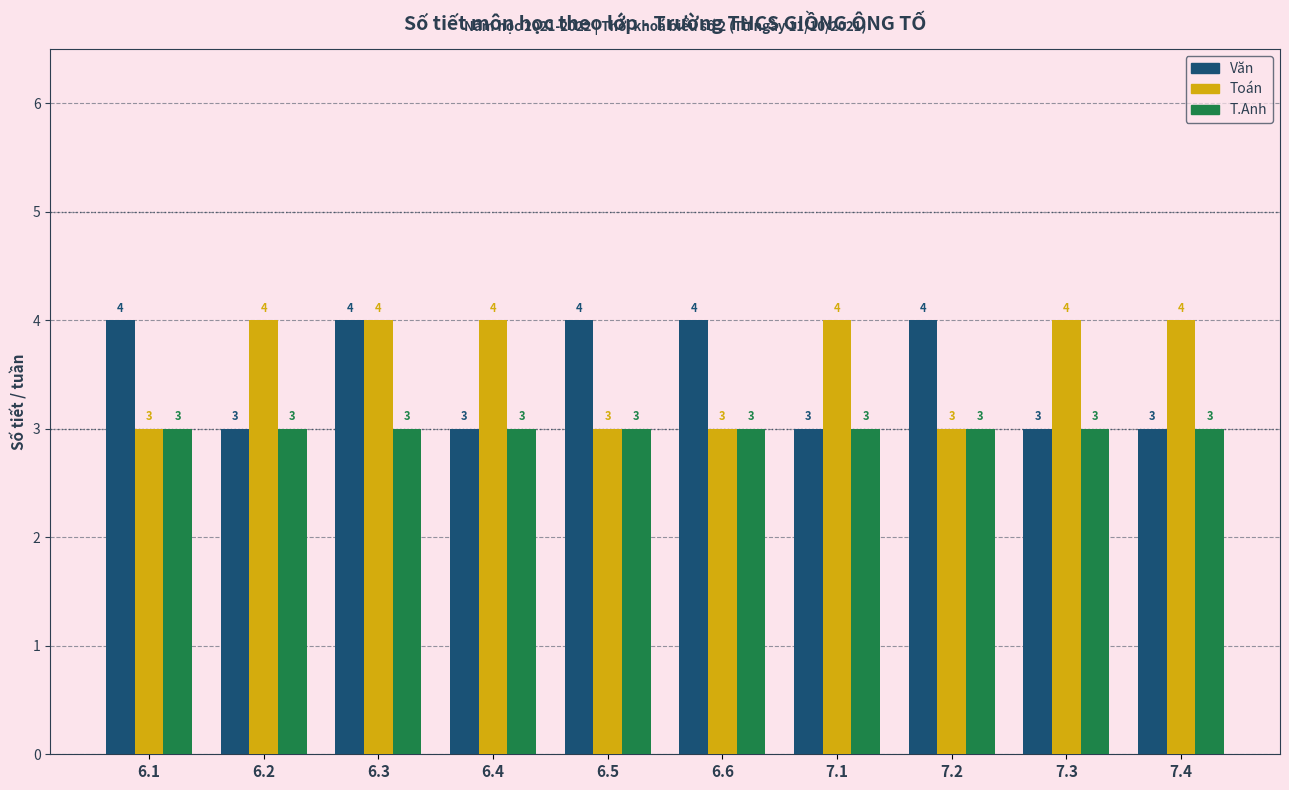

What is the minimum value for Toán?

3